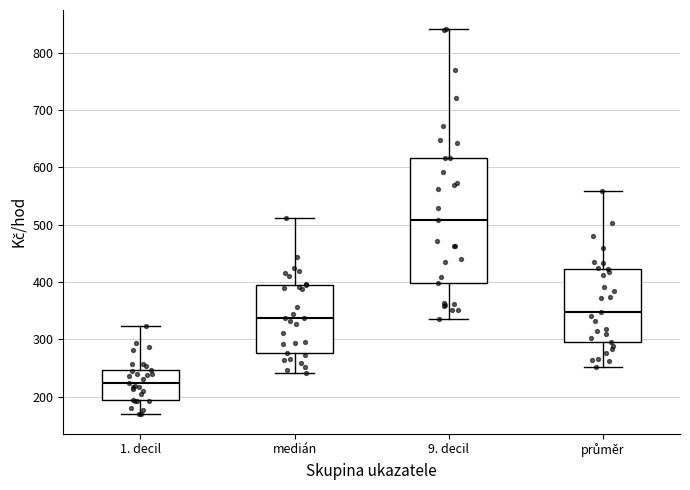

Where is the upper edge of the box for 1. decil on the y-axis? The values are not printed on the chart, so give them approximately, as read against the axis.

250